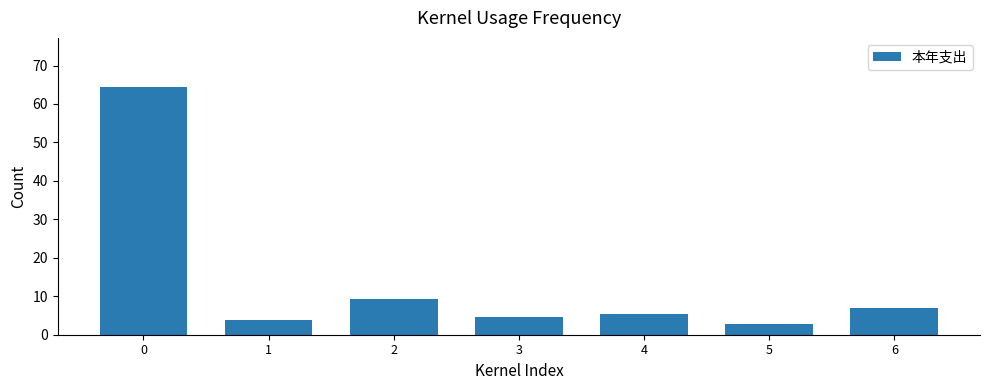

Reading right to left, list all the values displayed in this chart.

6=6.9	5=2.9	4=5.3	3=4.6	2=9.2	1=3.8	0=64.3